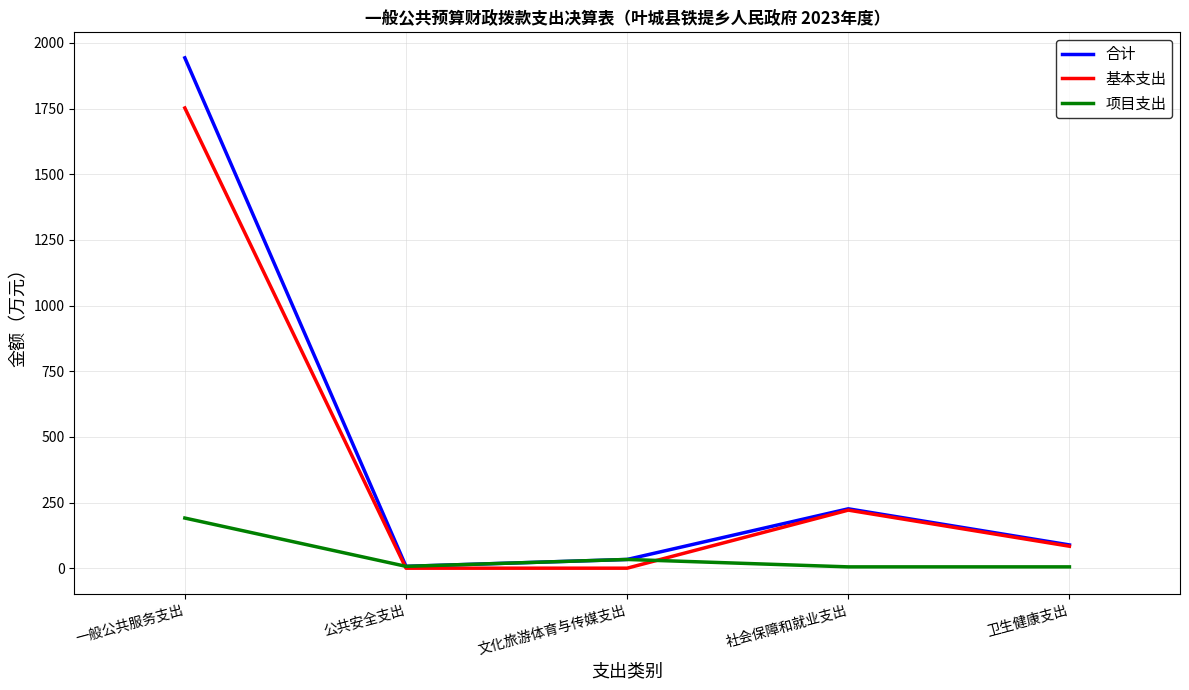

At which category is the sum across all series the highest?

一般公共服务支出